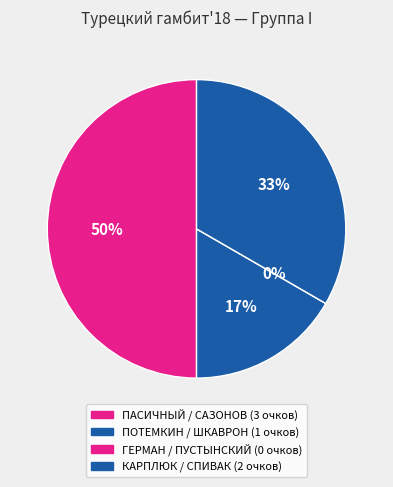

Is there a majority slice in this chart?

No